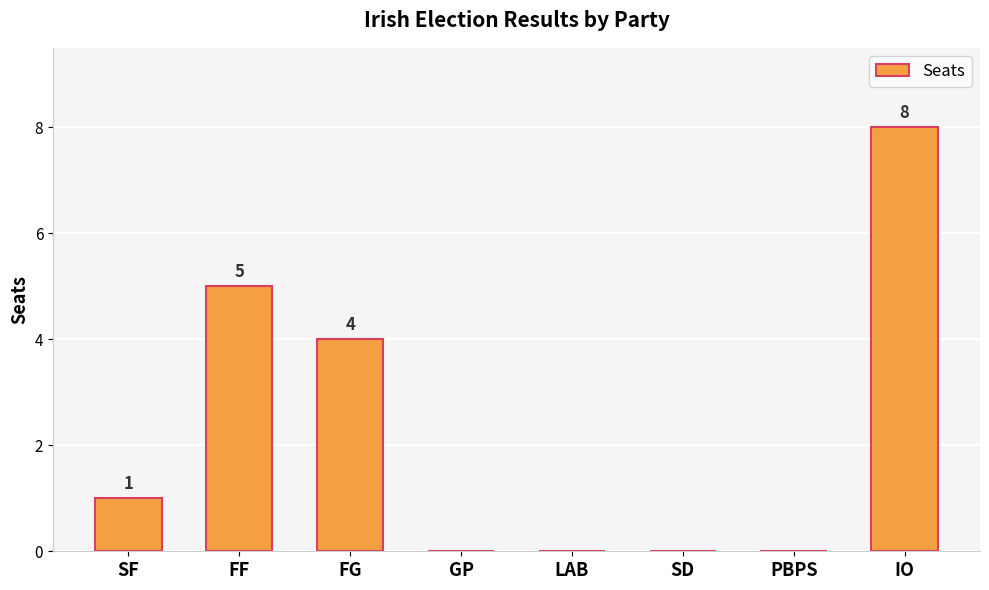

What is the sum of the values at FG and GP?

4